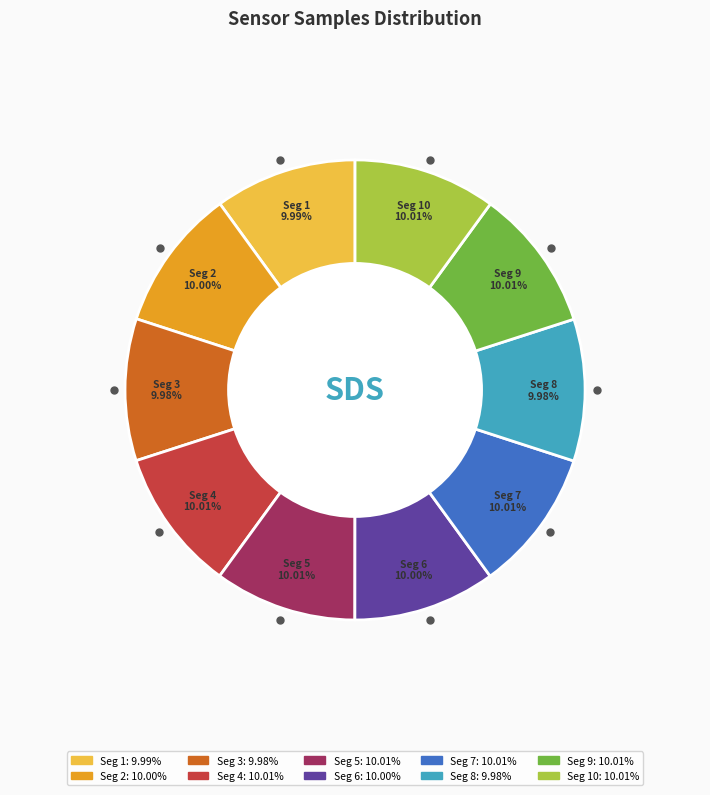

Is there any slice that represents more than half of the pie?

No